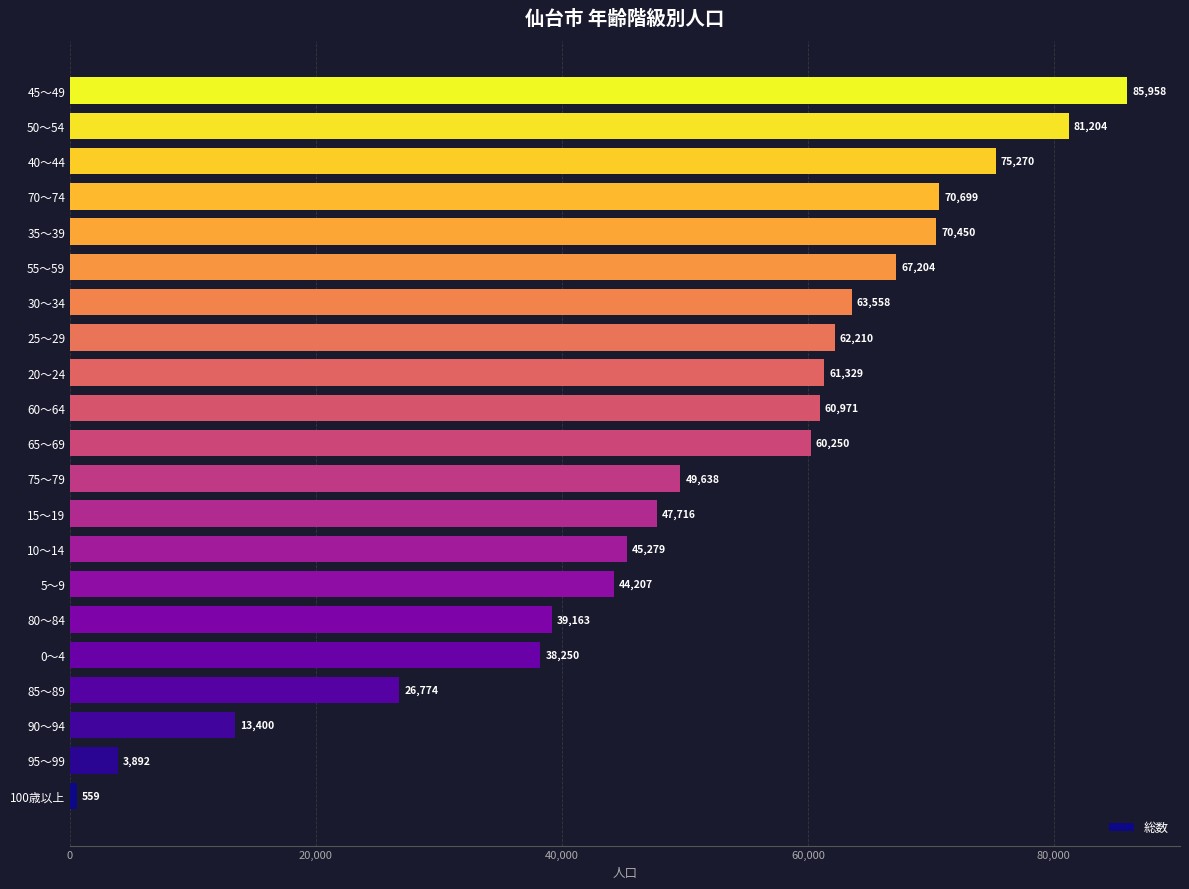

Between 90～94 and 25～29, which is larger?

25～29